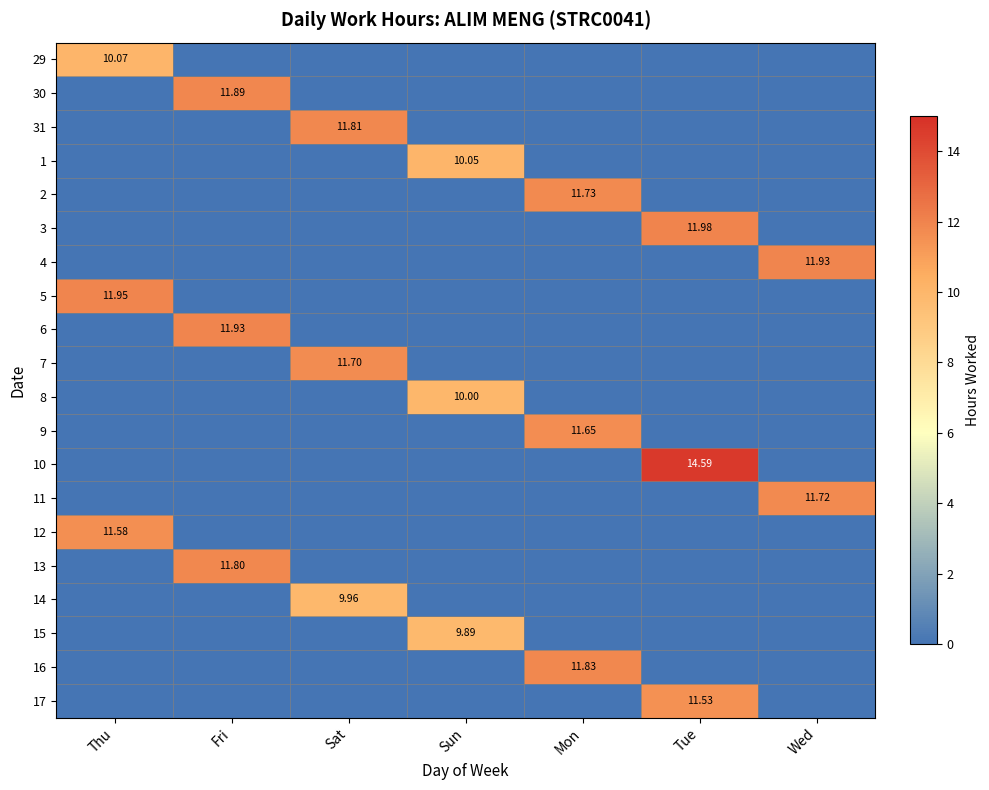

List the labels in order of 5 value, largest first.

Thu, Fri, Sat, Sun, Mon, Tue, Wed